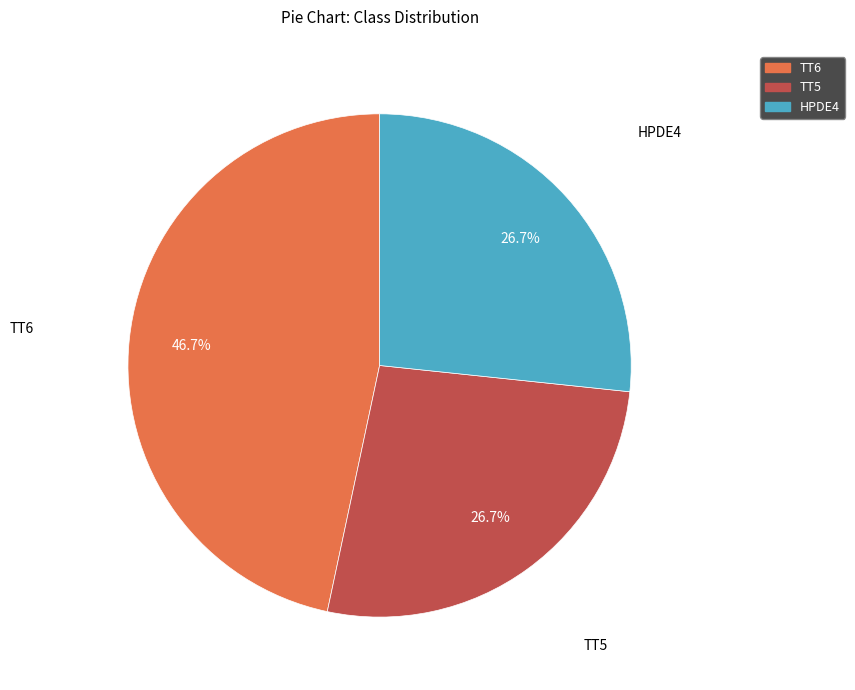

Which slice is the largest?

TT6